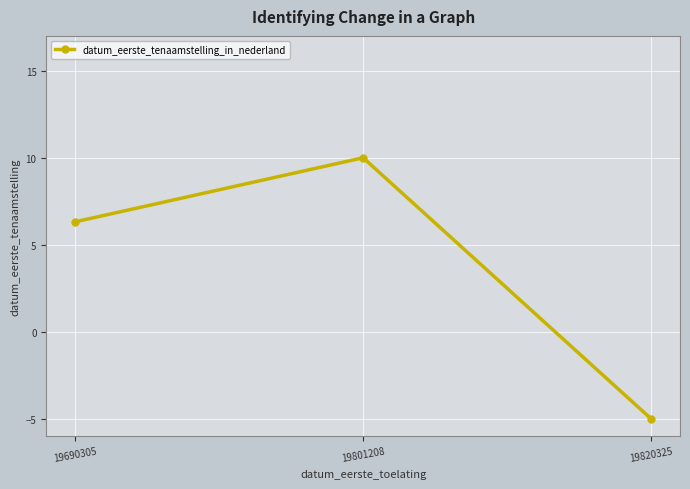

The value at 19690305 is 2.4. True or false?

False